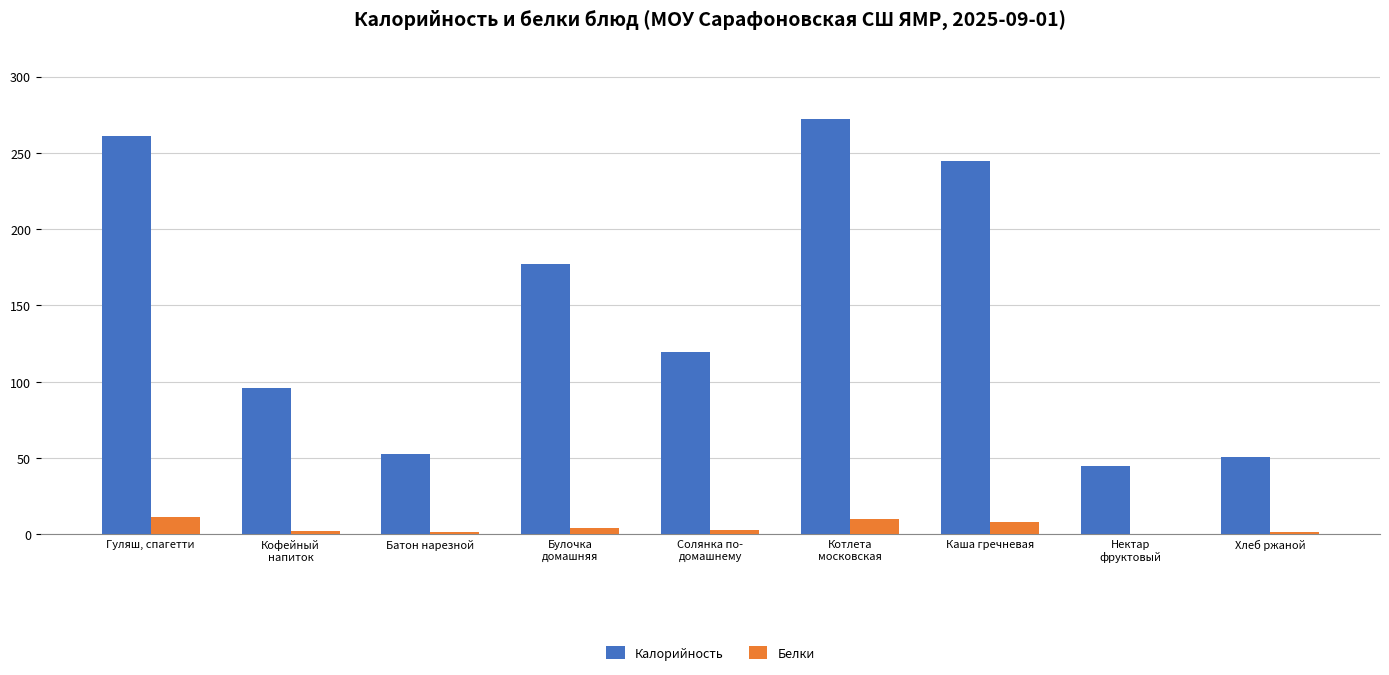

Which series has the largest total across all categories?

Калорийность